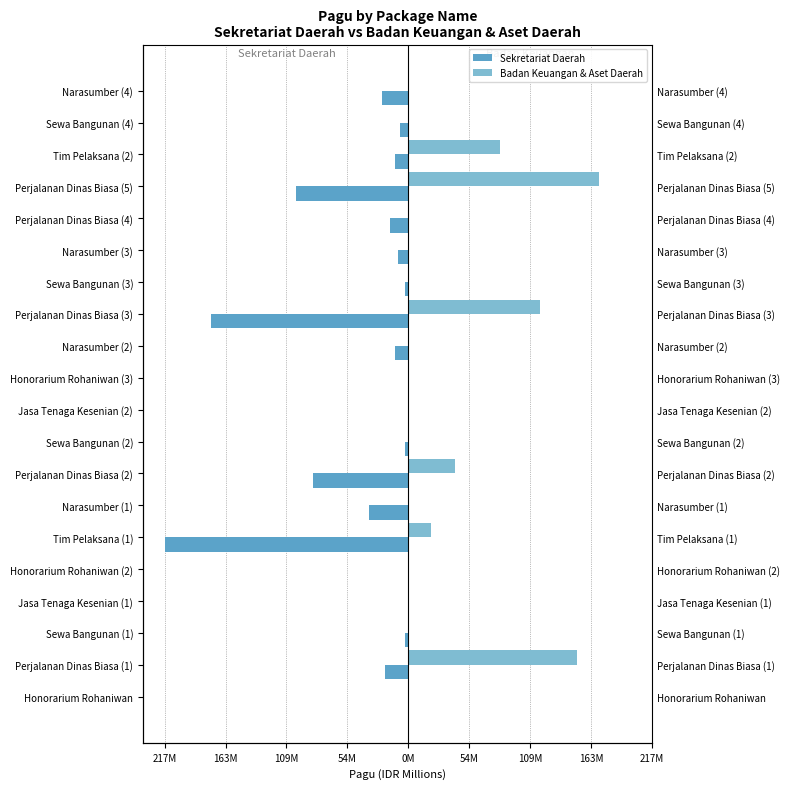

The Sekretariat Daerah series shows -0.7 at Sewa Bangunan (1). True or false?

False